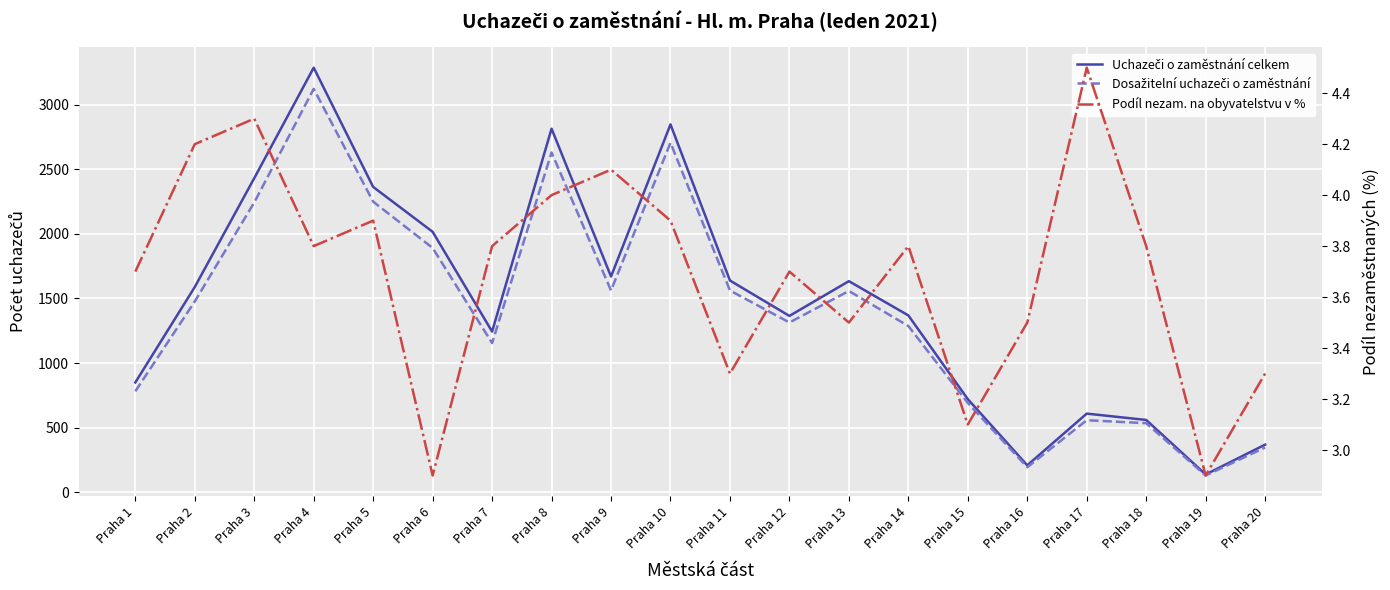

What is the difference between the Dosažitelní uchazeči o zaměstnání values at Praha 10 and Praha 13?

1147.0